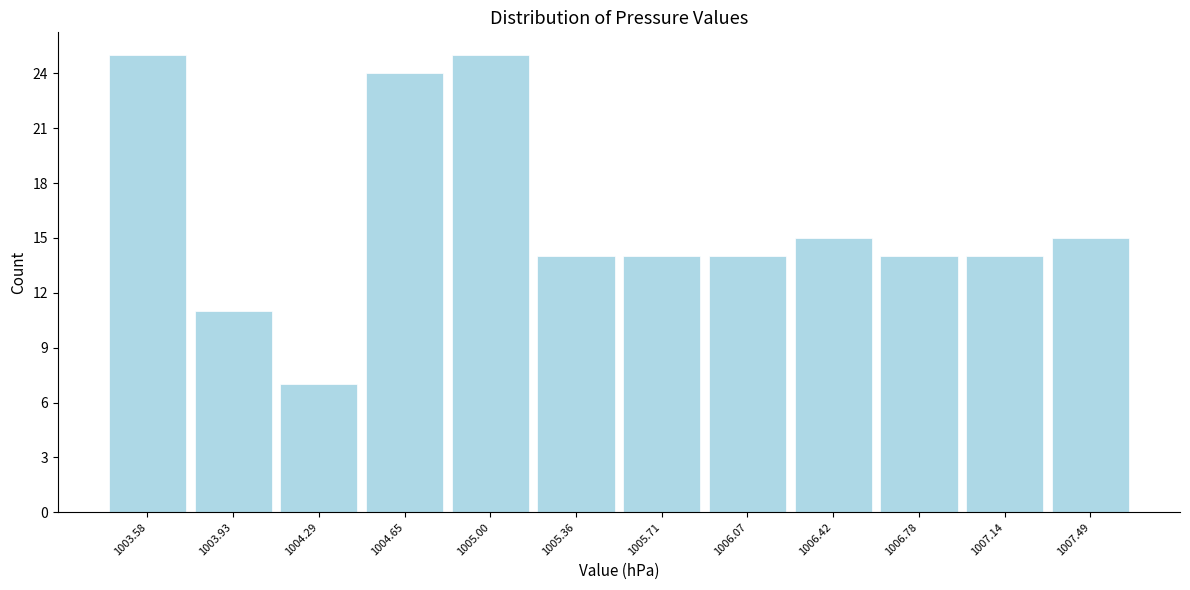

Reading left to right, list every bar in this chart as the range it spans on the x-axis followed by its height. Neither the bar edges nor the heights are printed on the chart, so give them approximately, as read against the axes.

1003.40 to 1003.75: 25
1003.75 to 1004.10: 11
1004.10 to 1004.45: 7
1004.45 to 1004.80: 24
1004.80 to 1005.20: 25
1005.20 to 1005.55: 14
1005.55 to 1005.90: 14
1005.90 to 1006.25: 14
1006.25 to 1006.60: 15
1006.60 to 1006.95: 14
1006.95 to 1007.30: 14
1007.30 to 1007.65: 15